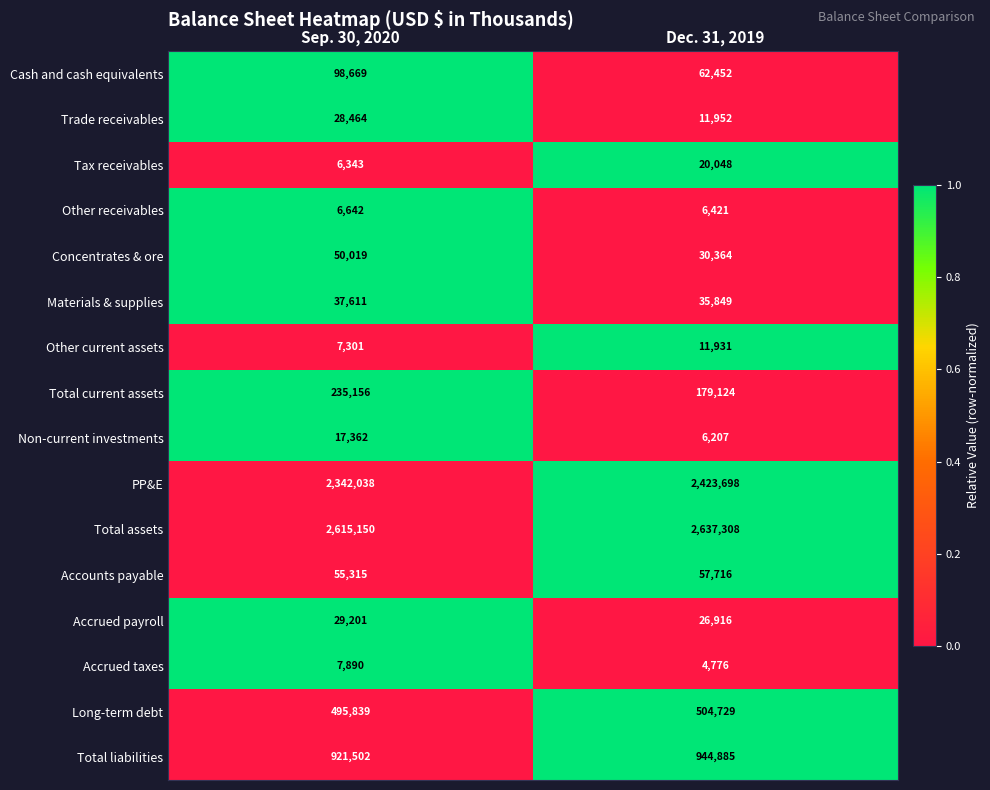

True or false: Materials & supplies has a value of 37611 at Sep. 30, 2020.

True